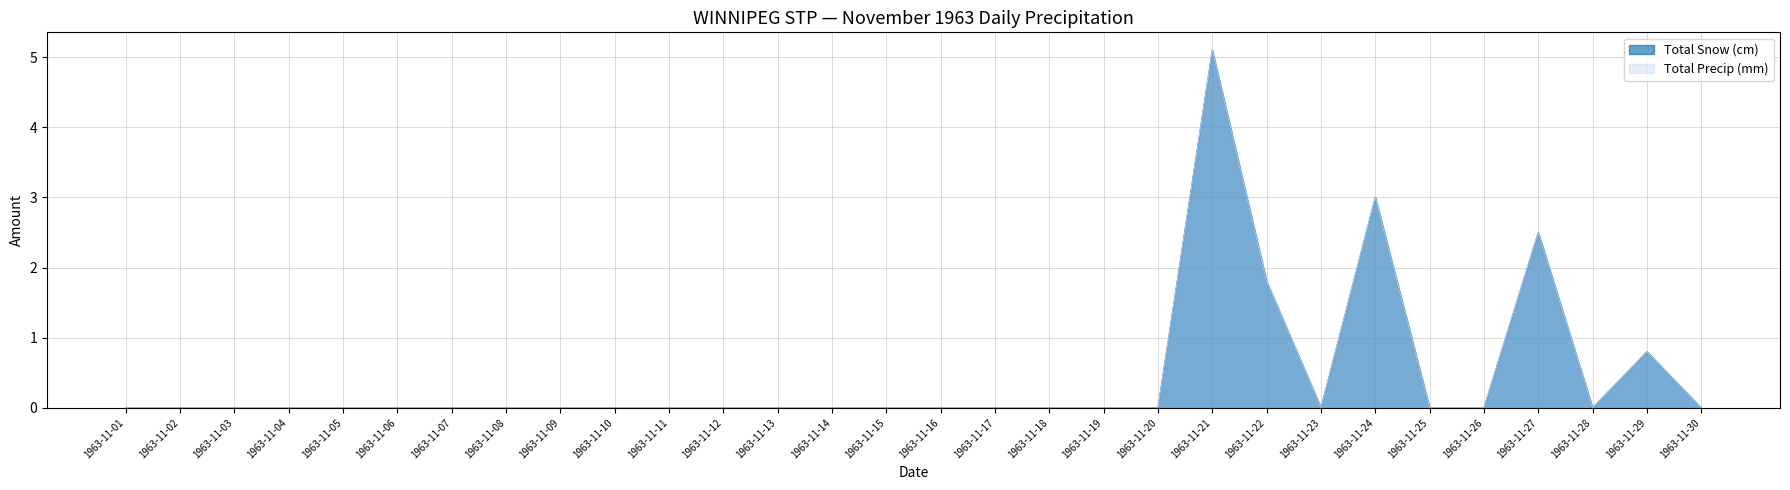

Is it true that Total Snow (cm) equals 0.8 at 1963-11-29?

True